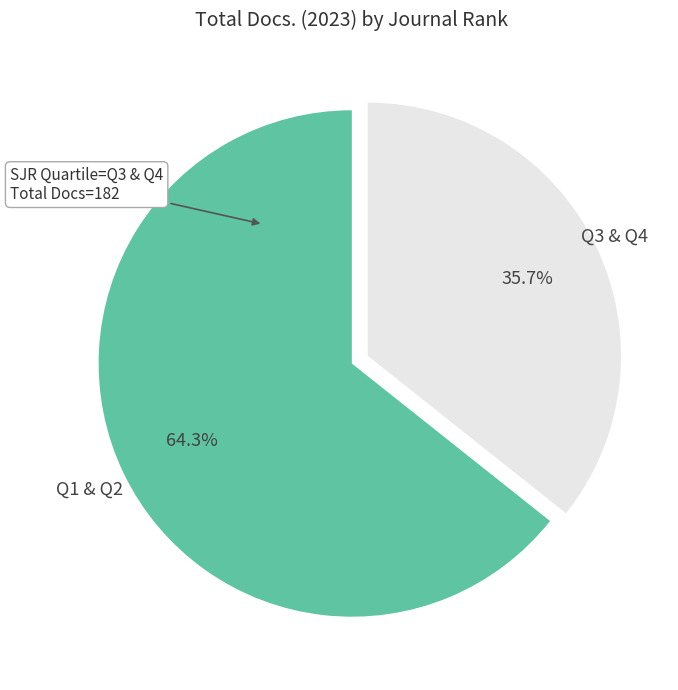

What is the largest slice in the pie chart?

Q1 & Q2